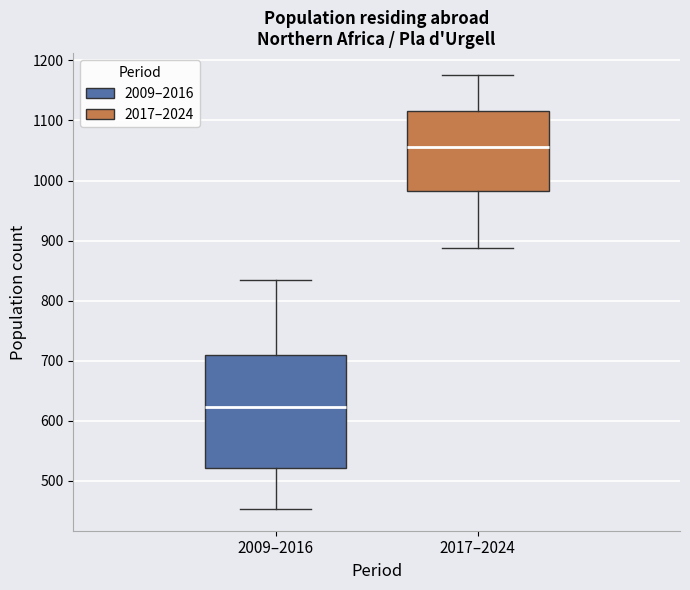

Reading left to right, read every box against the y-axis: the position of its median line, the range the box covers, and the ends of its whiskers. The values are not printed on the chart, so give them approximately, as read against the axis.

2009–2016: median 620, box 520 to 710, whiskers 450 to 840
2017–2024: median 1060, box 980 to 1120, whiskers 890 to 1180